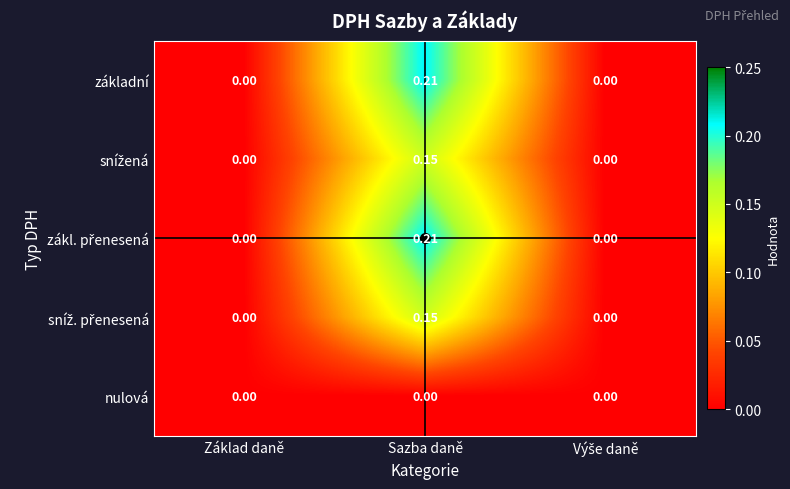

At which category does the chart reach its peak across all series?

Sazba daně